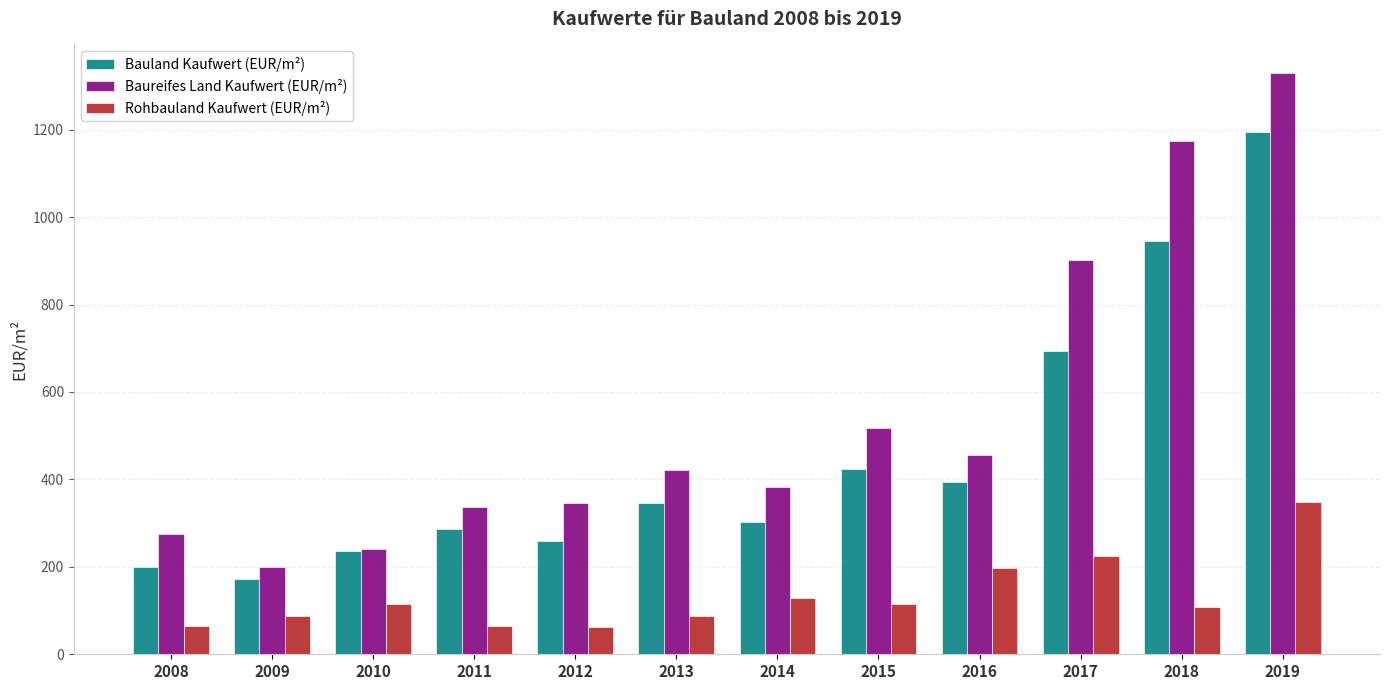

At which category is the sum across all series the highest?

2019